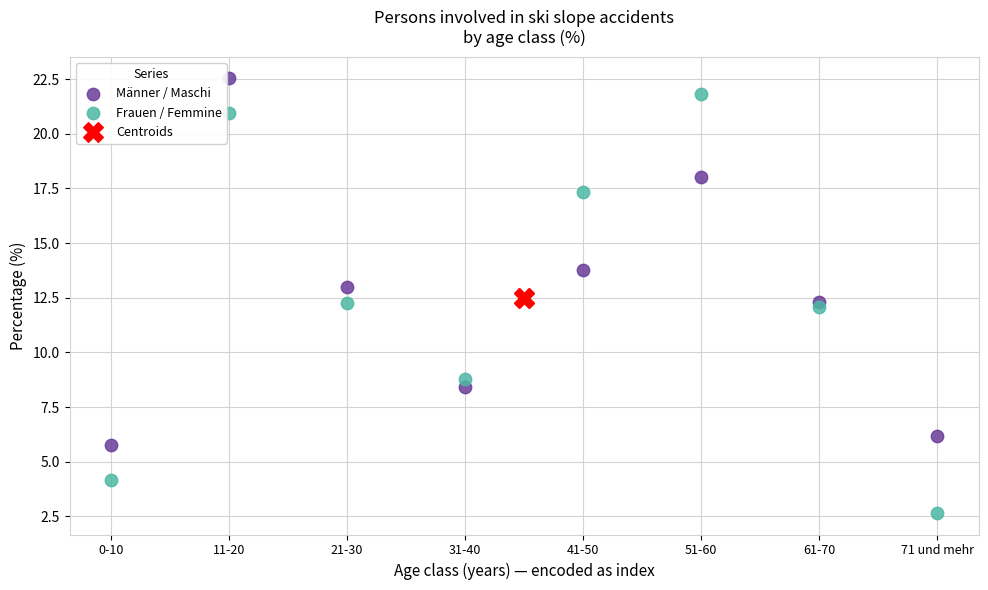

What are all the series names shown in the legend?

Männer / Maschi, Frauen / Femmine, Centroids